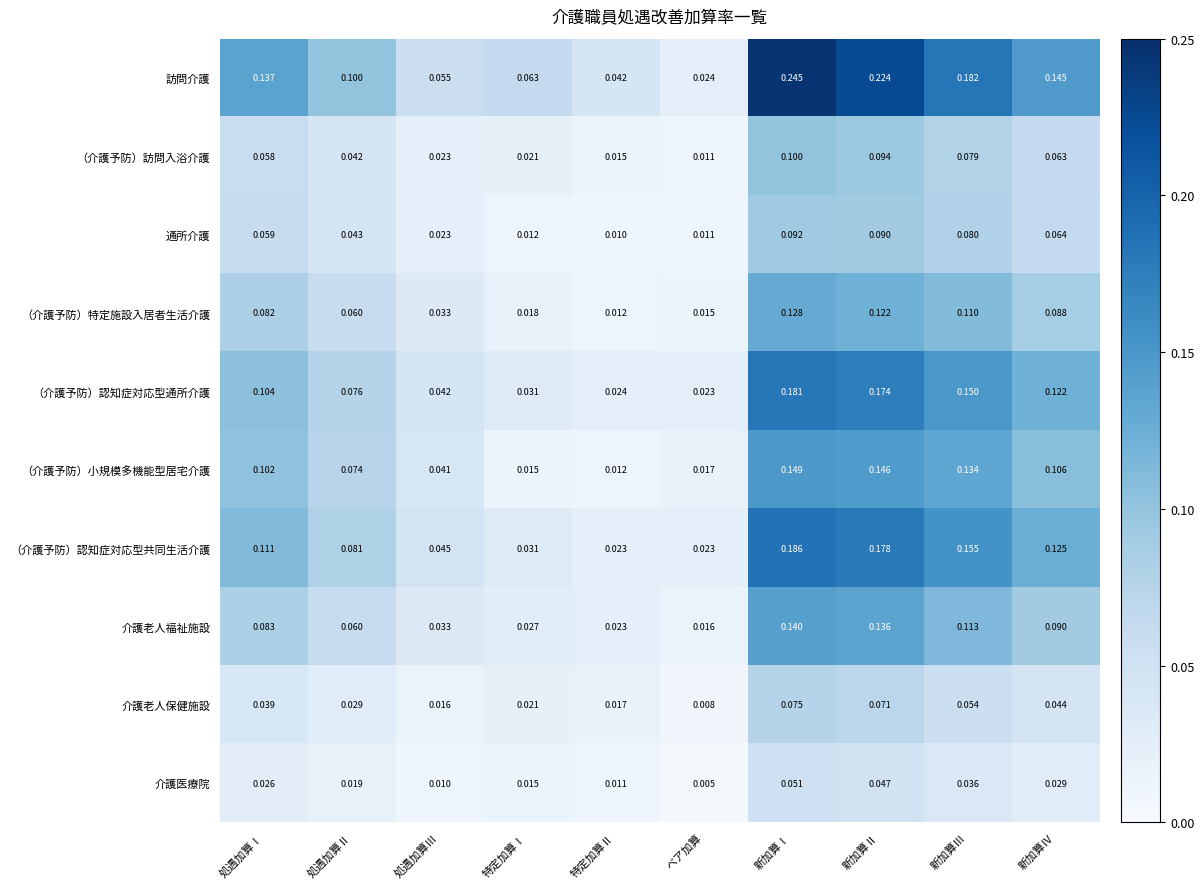

Which series has the largest total across all categories?

訪問介護